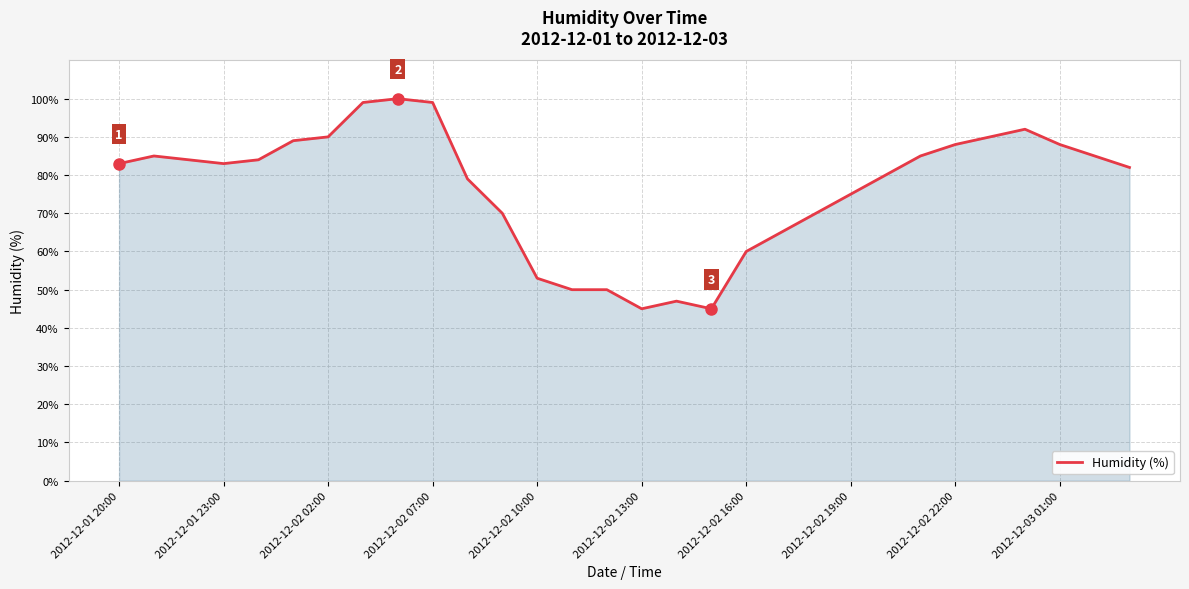

What is the maximum value shown in the chart?

100